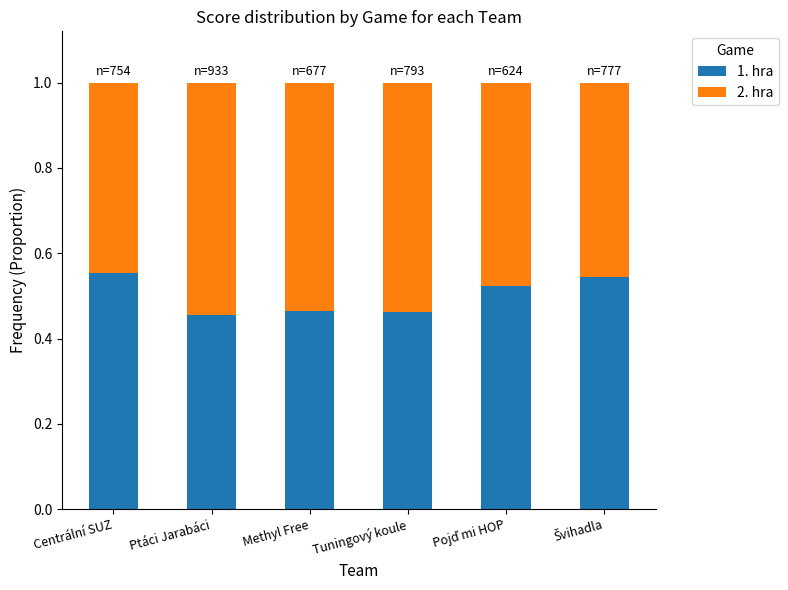

Is it true that 1. hra equals 0.4 at Centrální SUZ?

False